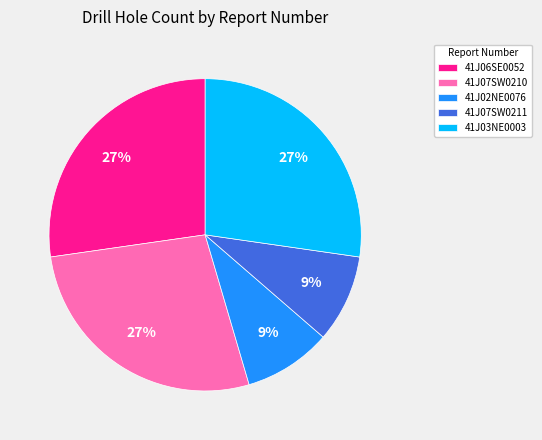

Does any single category account for the majority?

No